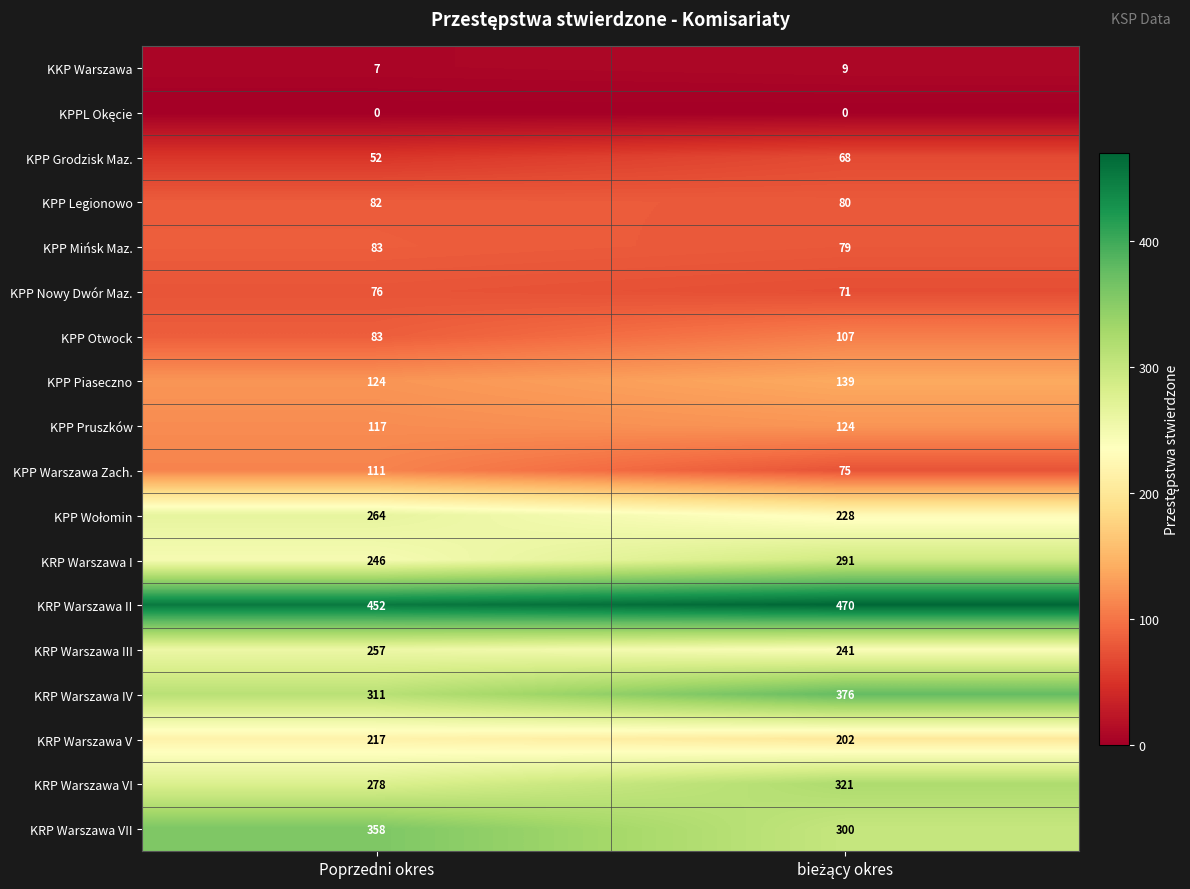

What is the approximate value of KPP Mińsk Maz. at Poprzedni okres?

83